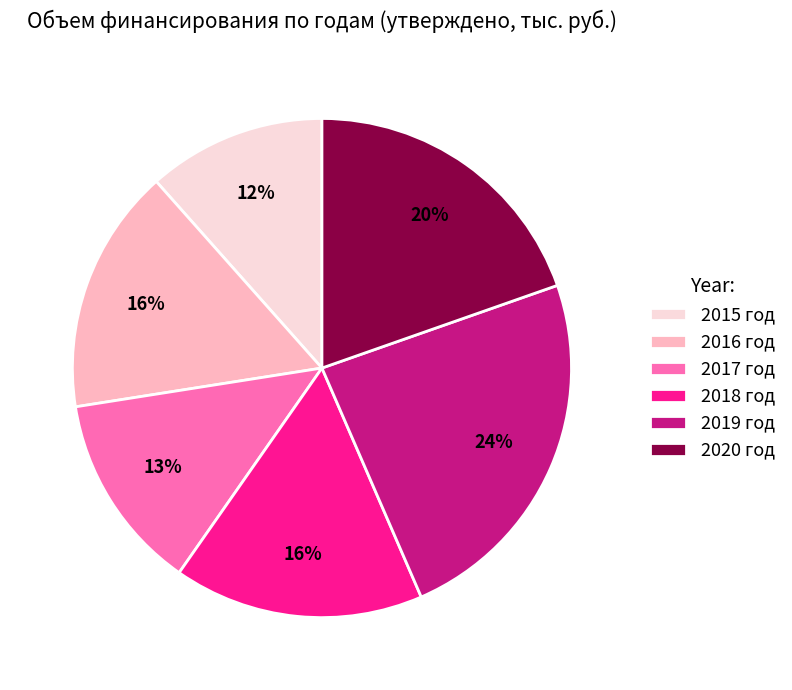

Does any single category account for the majority?

No